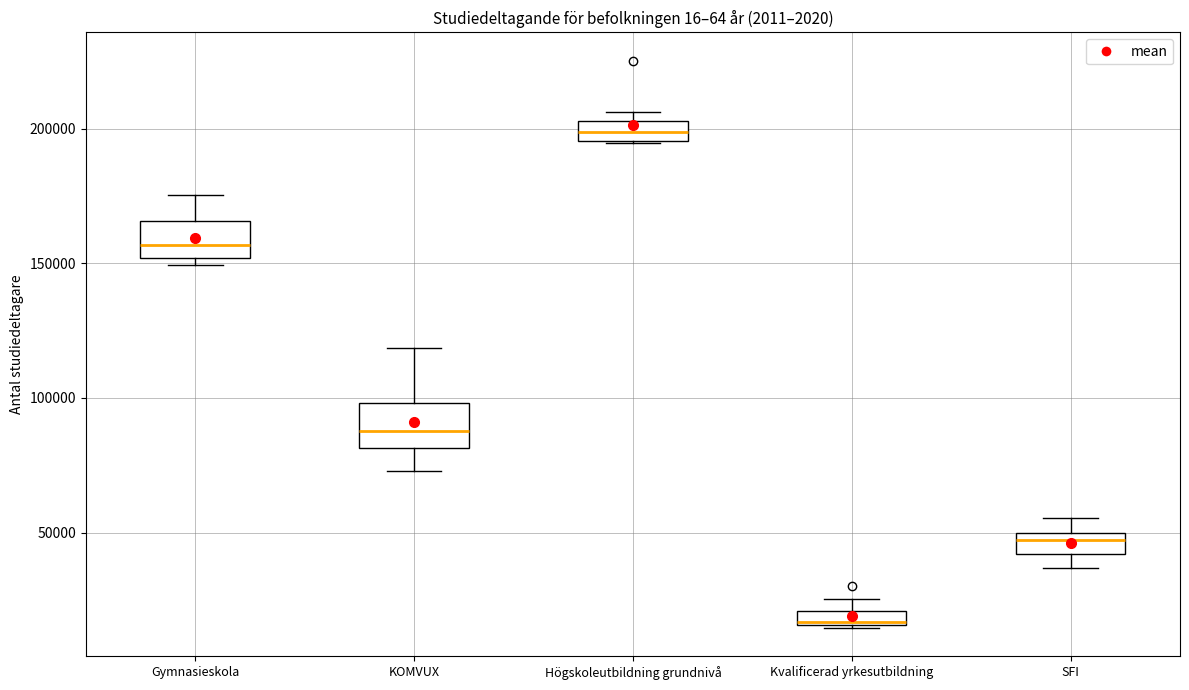

Which box's median line is the highest?

Högskoleutbildning grundnivå